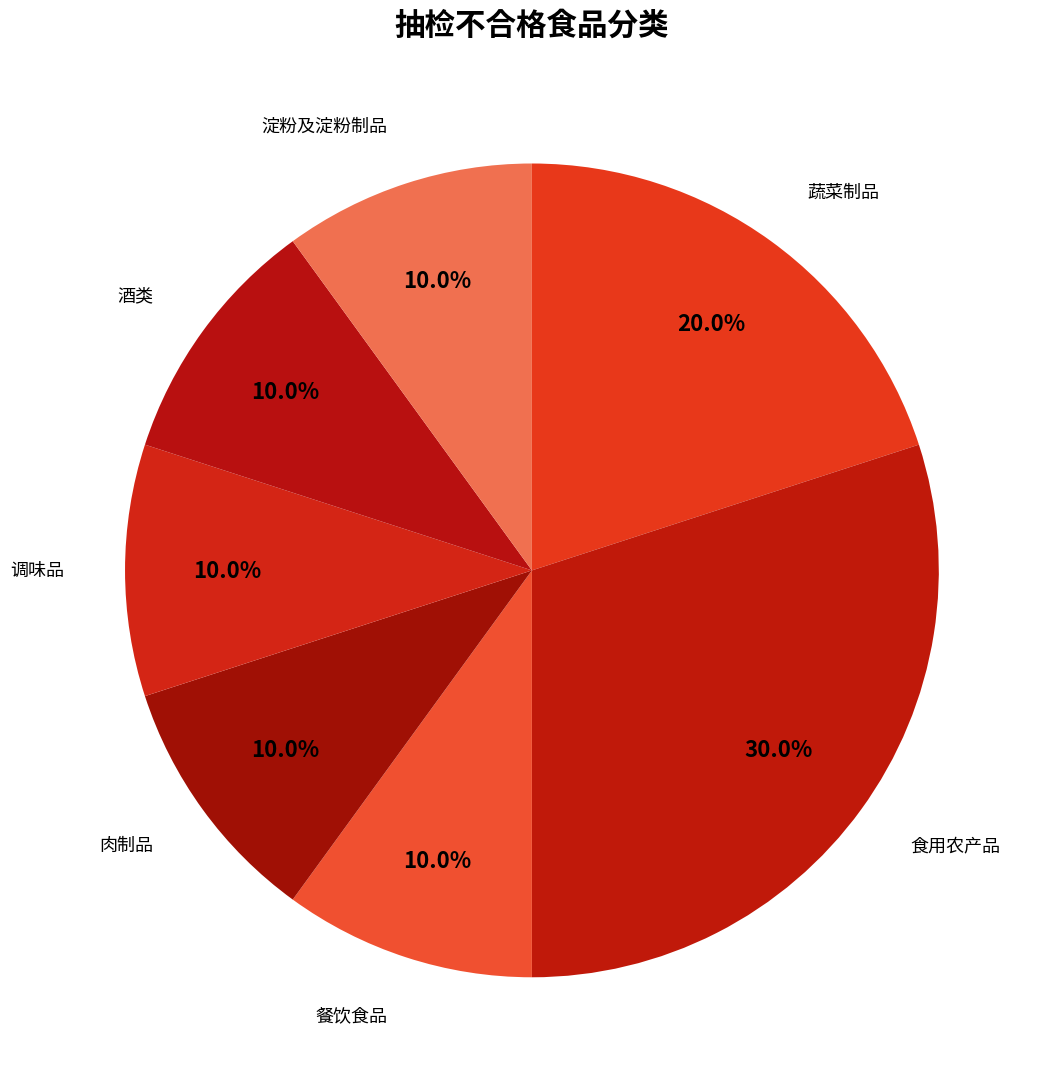

Which category has the biggest portion of the pie?

食用农产品